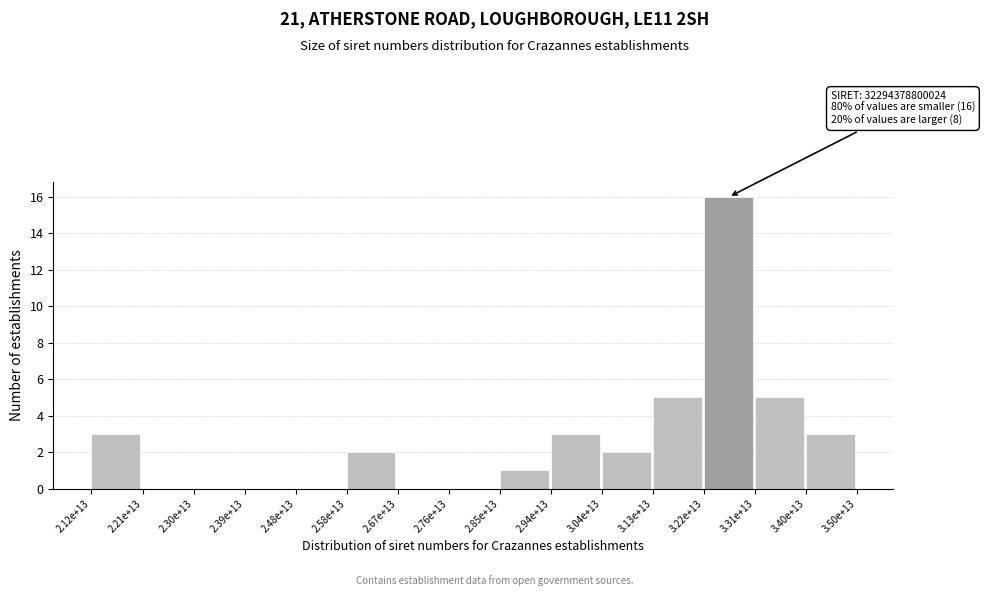

Reading left to right, transcribe all the data shown in this chart.

2.12e+13=3	2.21e+13=0	2.30e+13=0	2.39e+13=0	2.48e+13=0	2.58e+13=2	2.67e+13=0	2.76e+13=0	2.85e+13=1	2.94e+13=3	3.04e+13=2	3.13e+13=5	3.22e+13=16	3.31e+13=5	3.40e+13=3